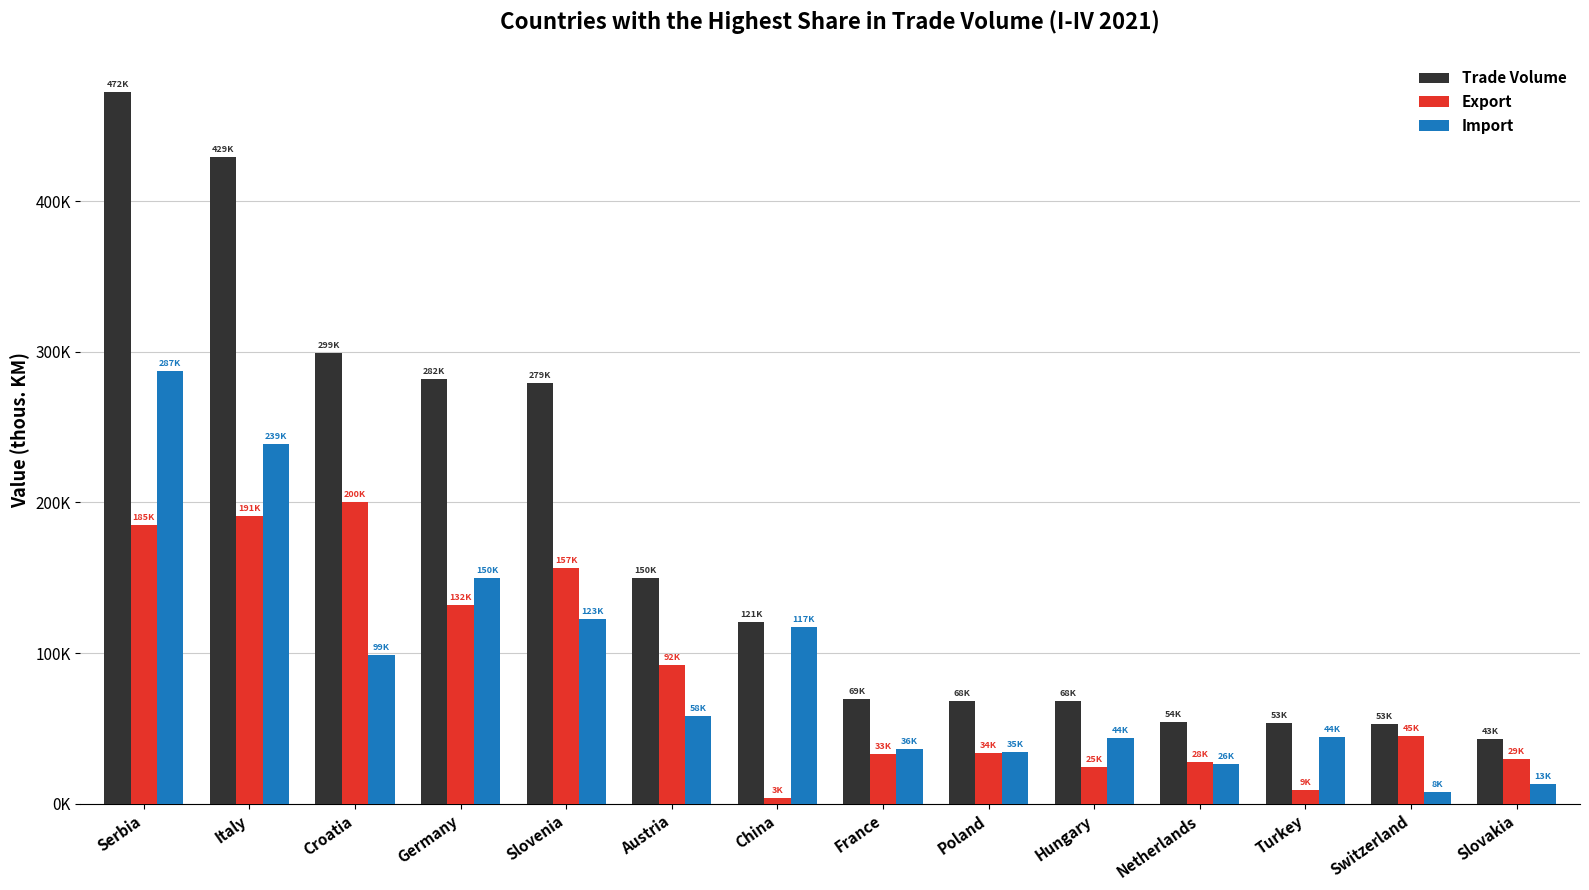

Between Serbia and Germany, which is larger?

Serbia